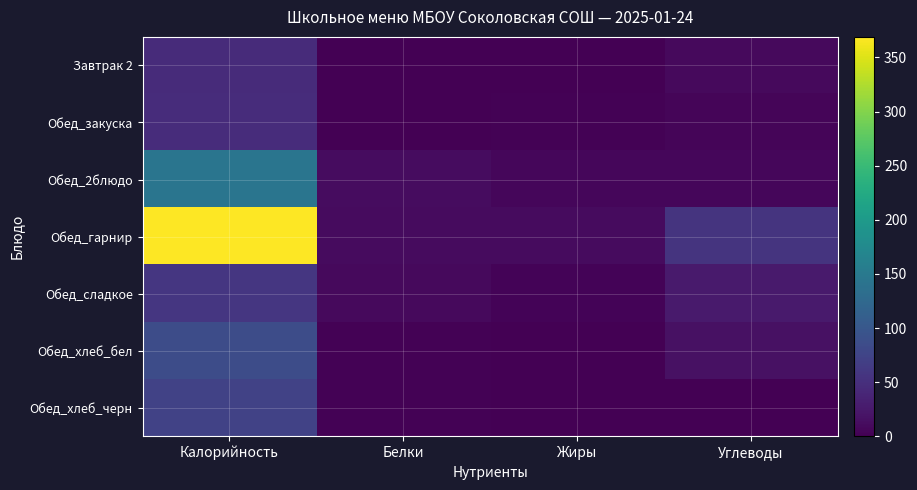

What is the total value across all series at Углеводы?

119.9